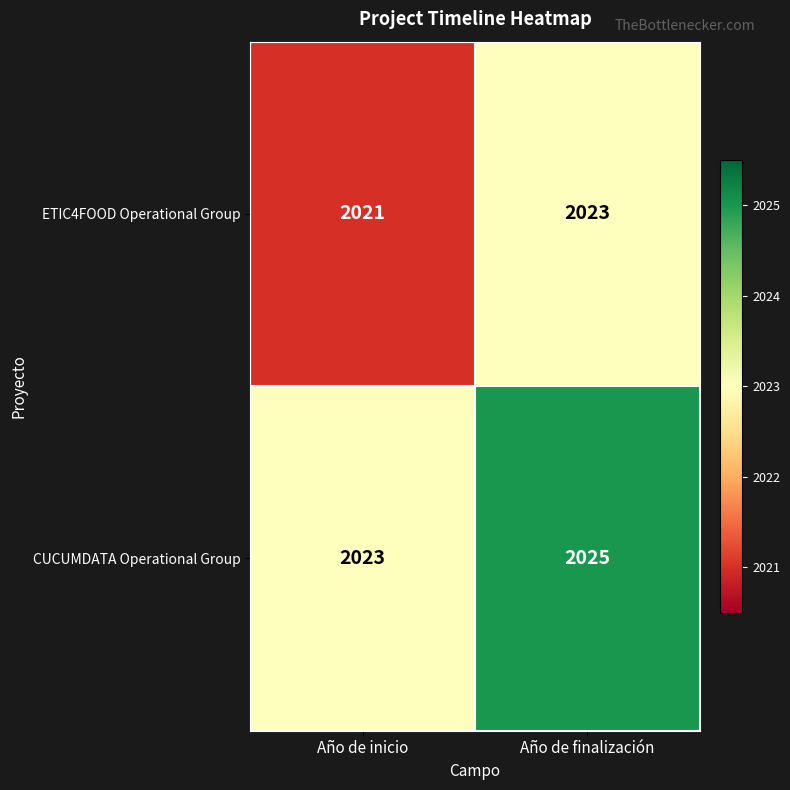

What is the difference between the highest and lowest values at Año de finalización?

2